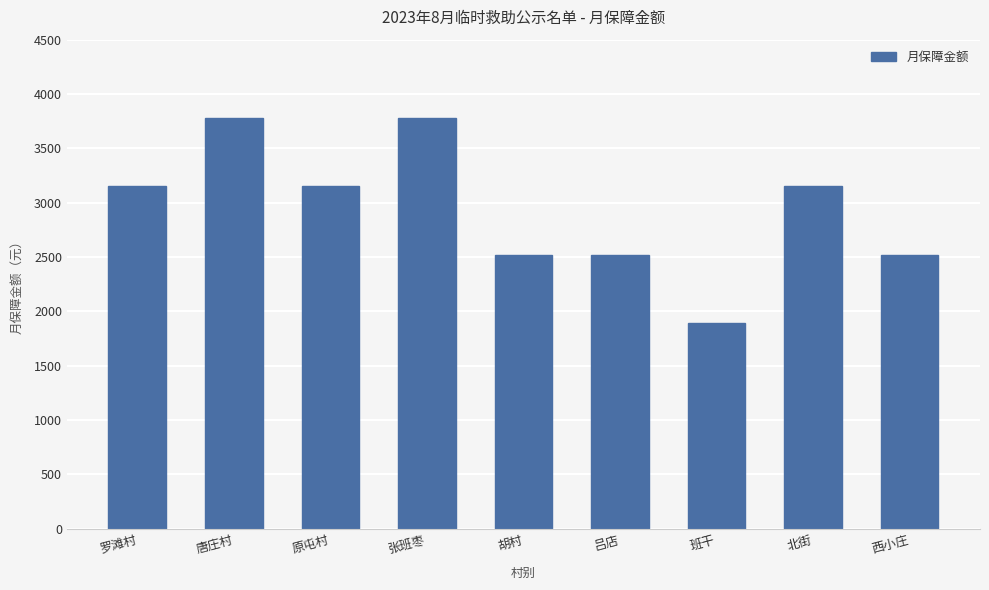

What is the sum of all values?

26460